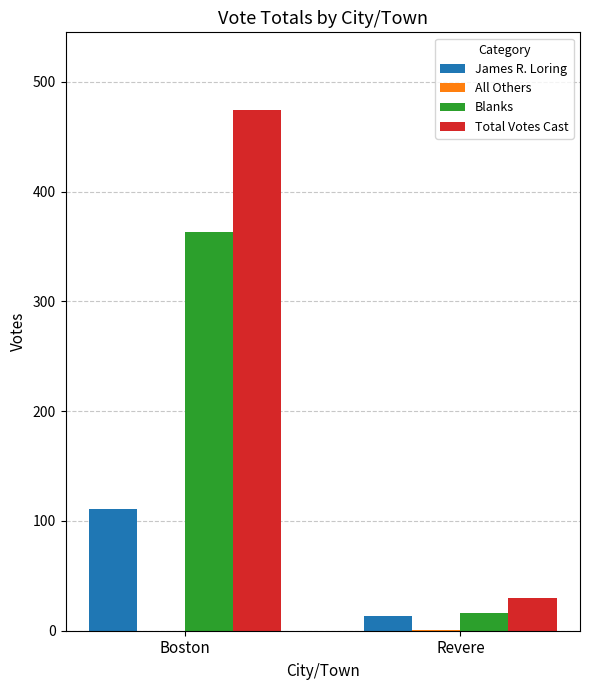

What is the maximum value for Blanks?

363